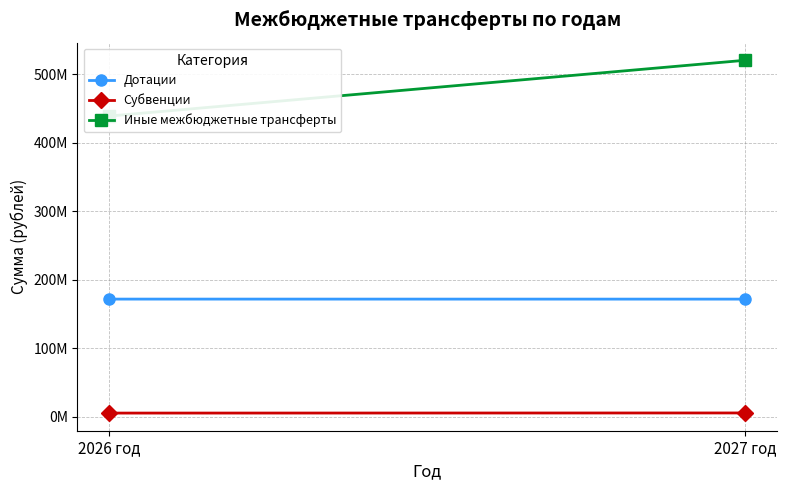

Count the number of data series in this chart.

3